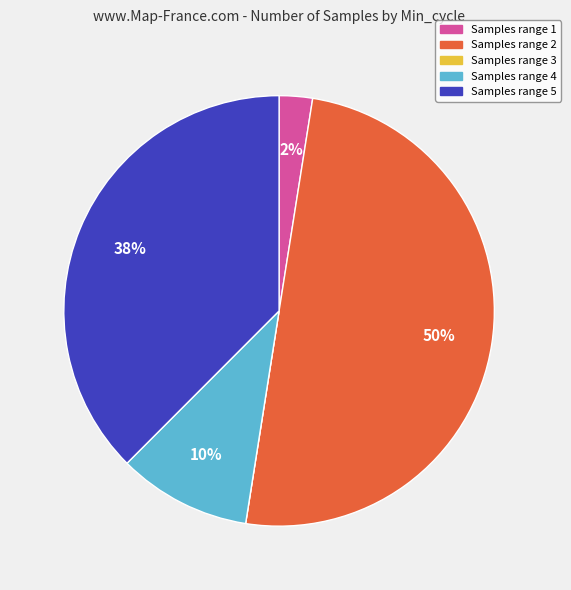

To the nearest percent, what is the difference between the largest and smallest slice percentages?

50%